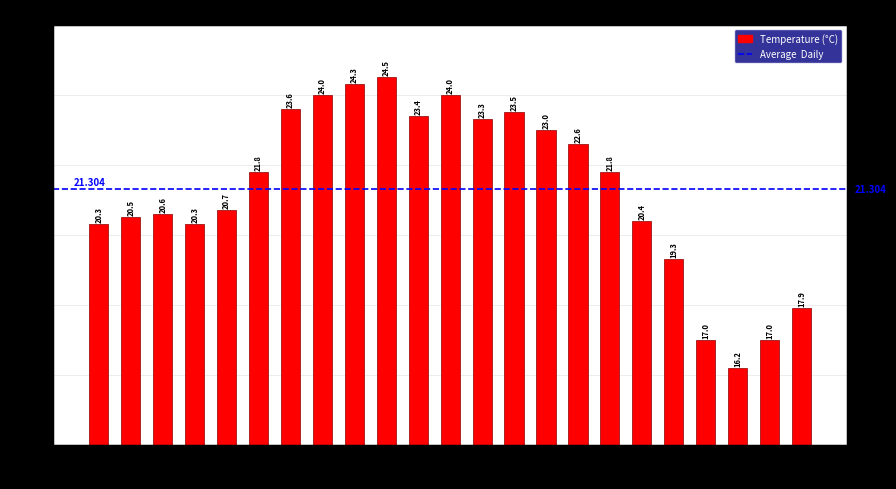

What position from the left is 06:00?

22